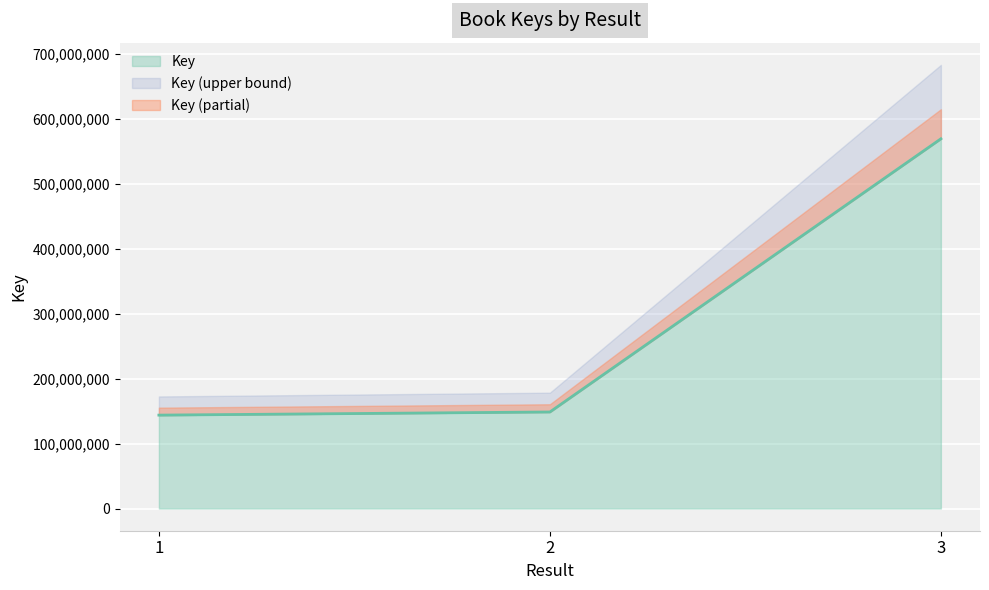

What is the minimum value for Key?

143742338